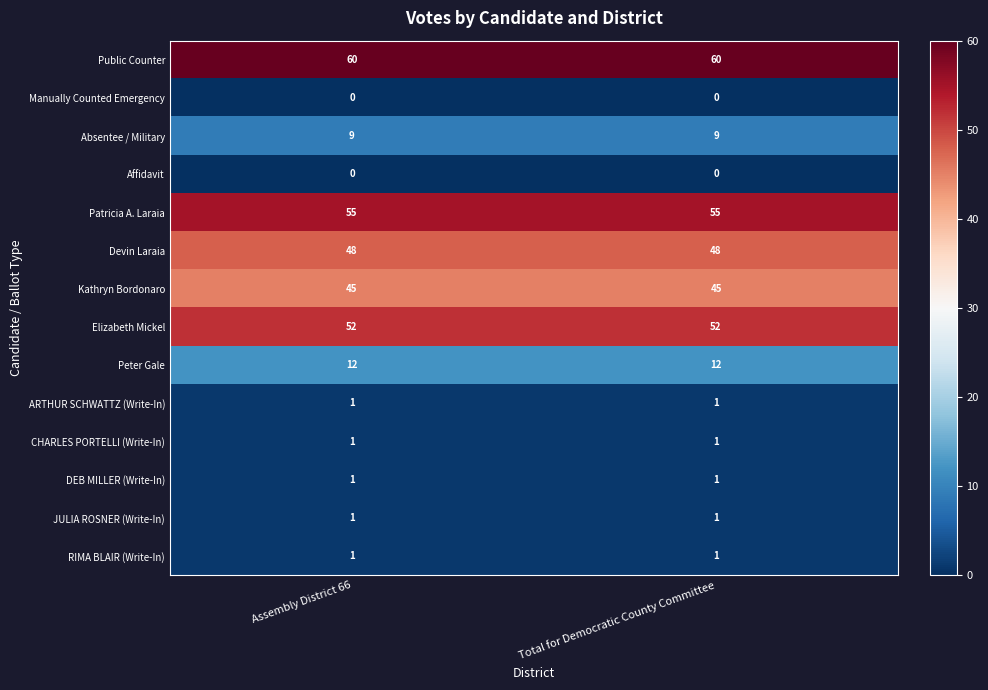

How many series are shown in this chart?

14